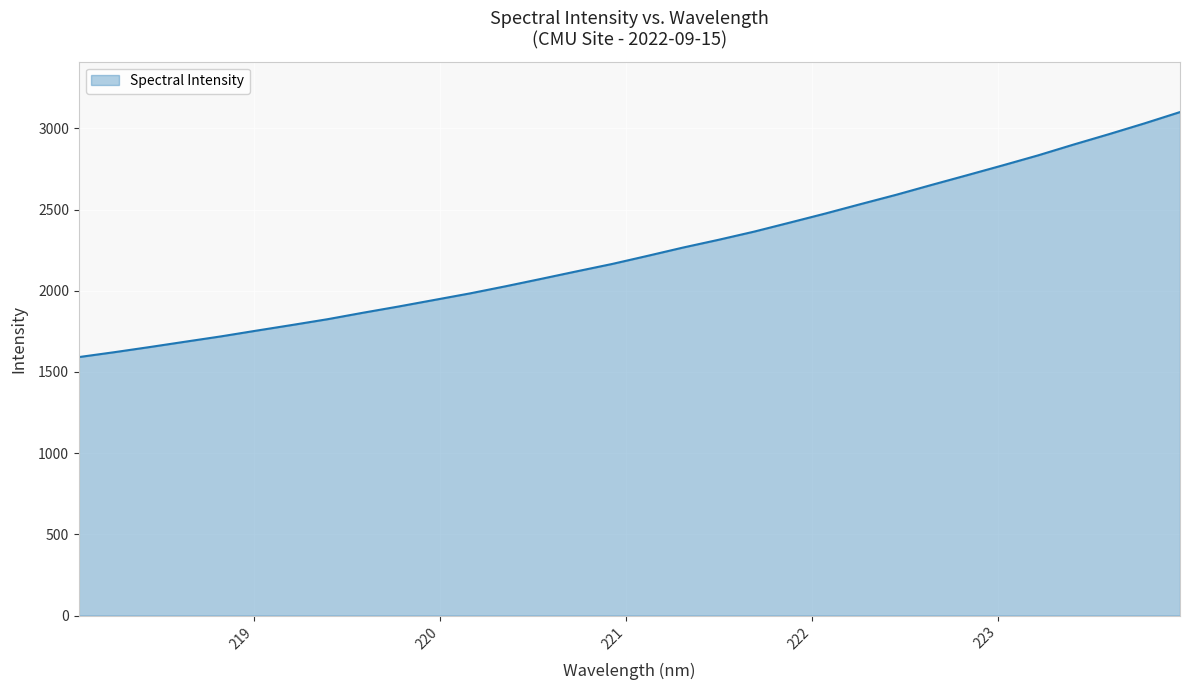

What is the greatest value displayed?

3100.2